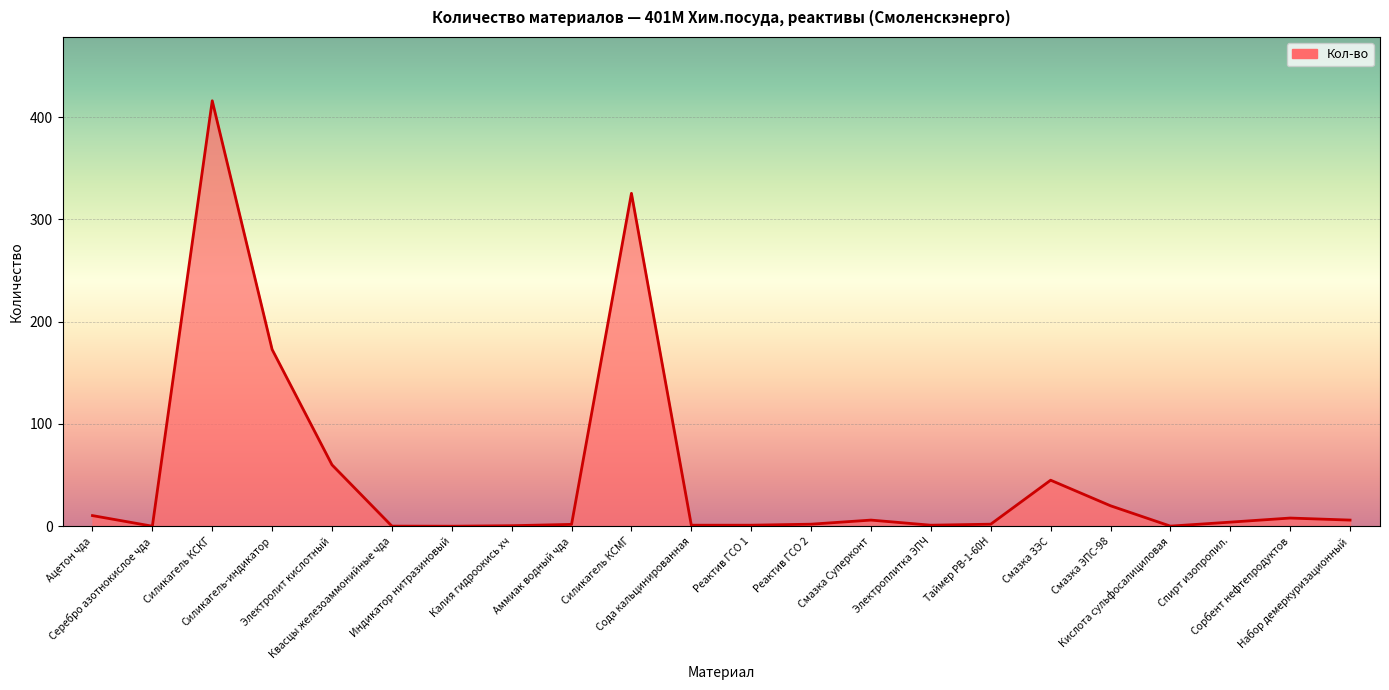

Which category has the lowest value across all series?

Индикатор нитразиновый